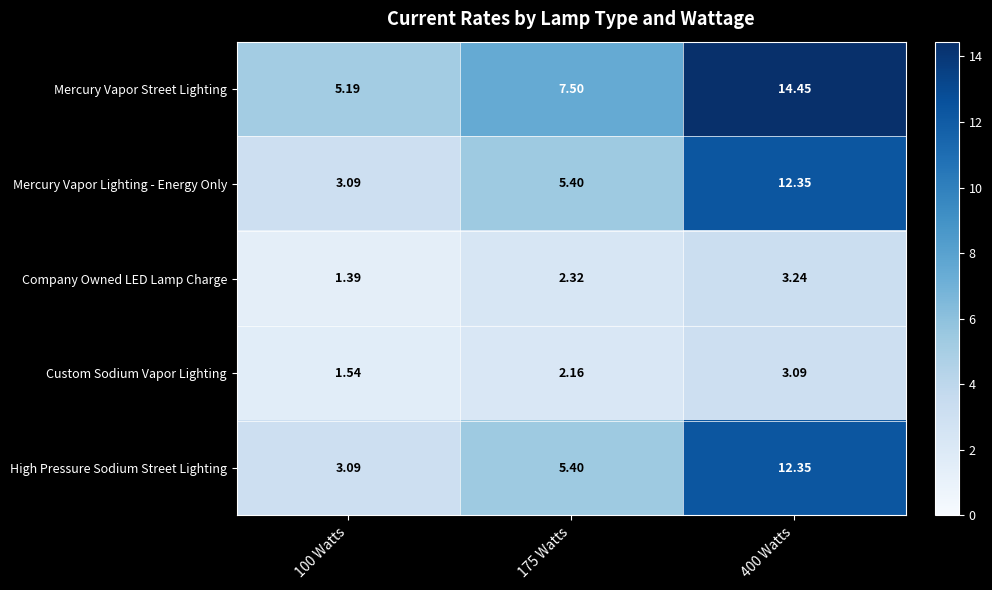

Which series has the largest total across all categories?

Mercury Vapor Street Lighting